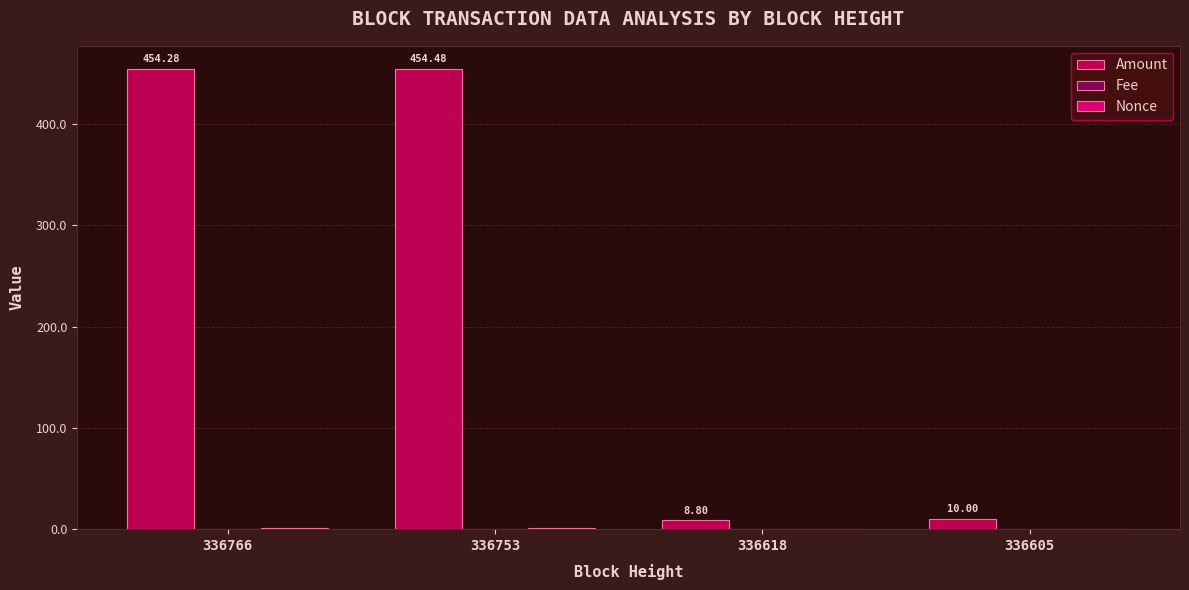

Between 336766 and 336618, which series saw the biggest shift?

Amount